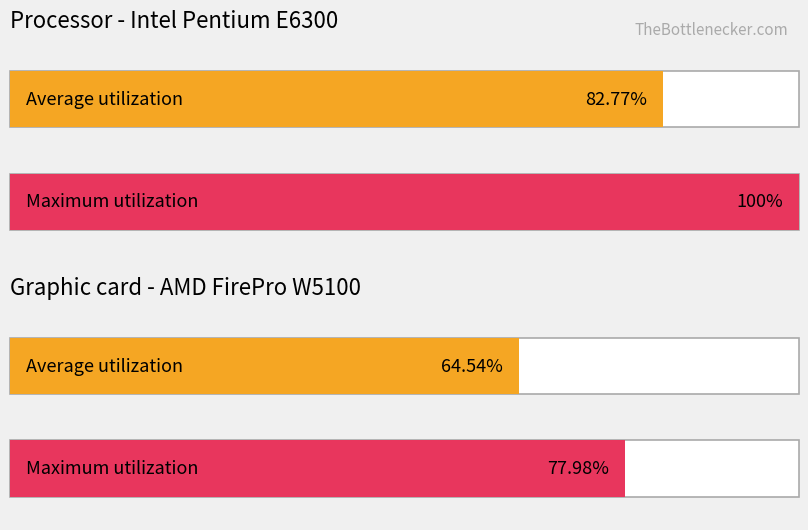

True or false: Maximum utilization has a value of 2 at I.

False